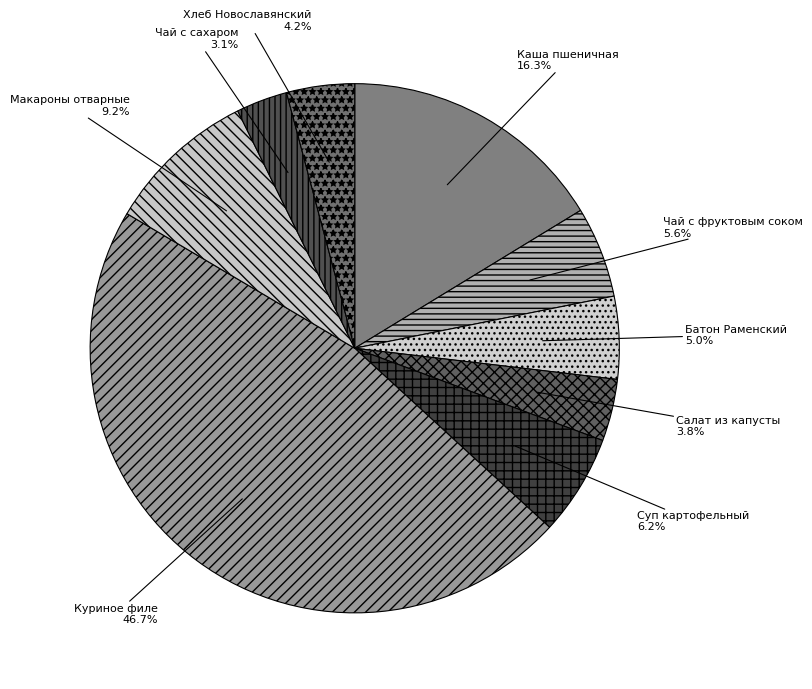

Which category has the smallest portion of the pie?

Чай с сахаром